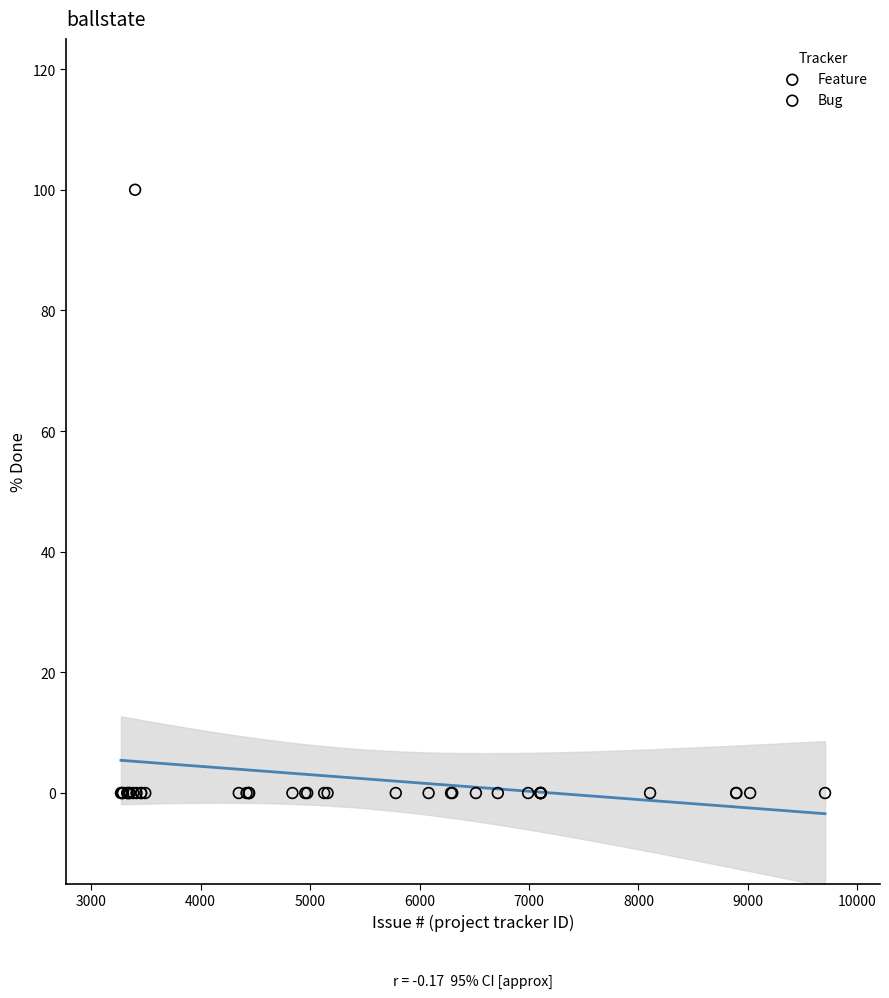

Which series reaches the maximum Y coordinate?

Feature